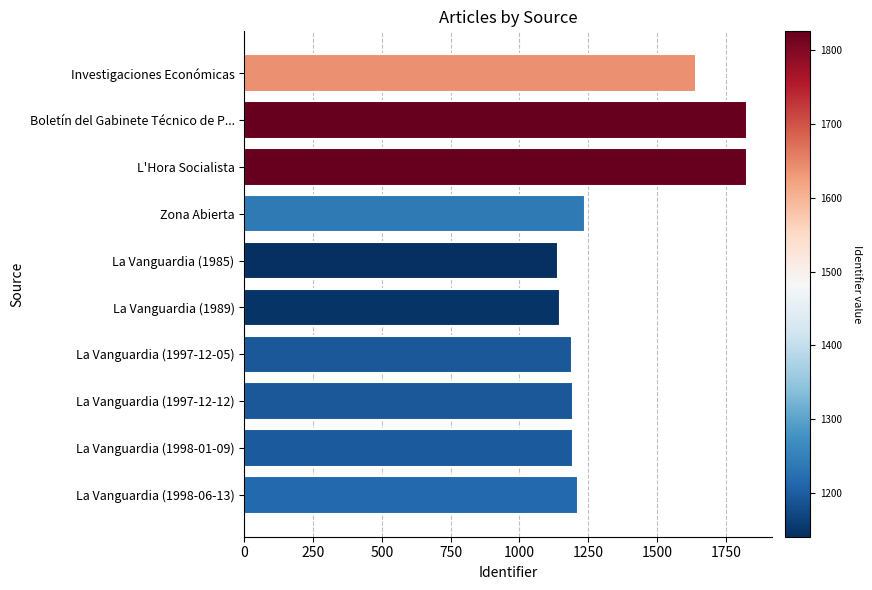

What is the minimum value shown in the chart?

1140